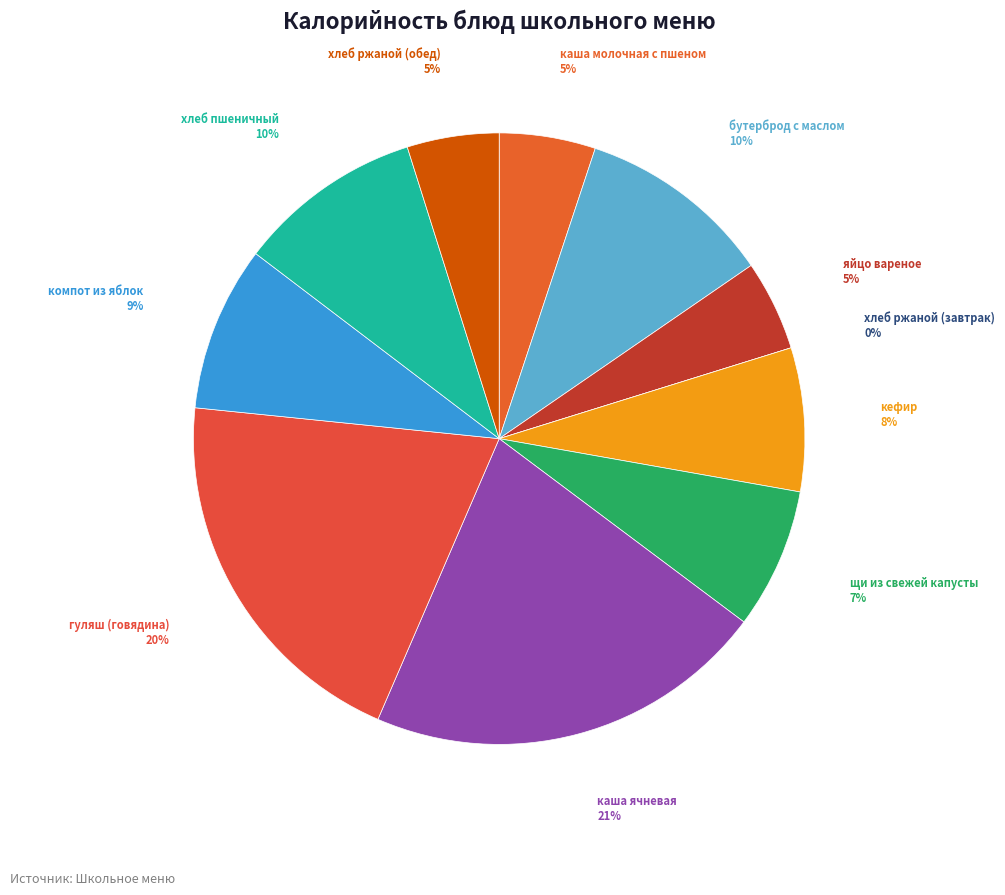

To the nearest percent, what is the difference between the largest and smallest slice percentages?

21%